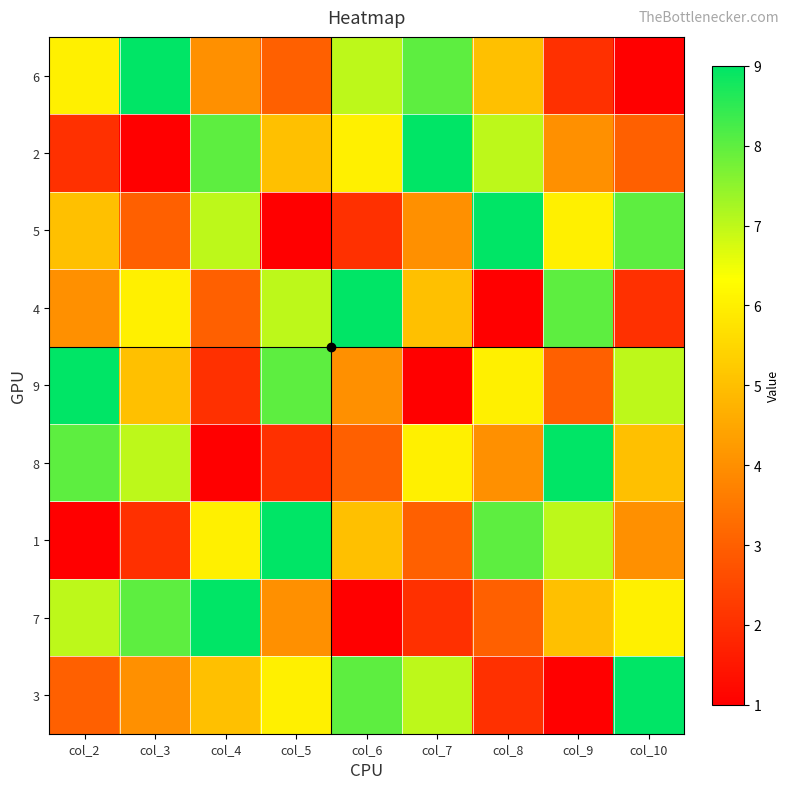

How many categories are shown in the chart?

9